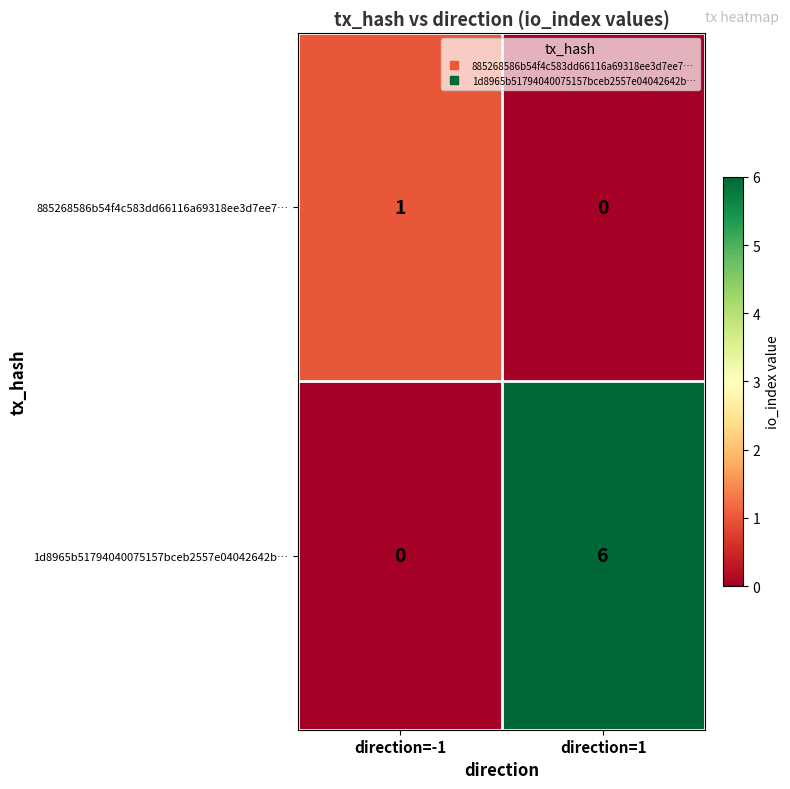

At which category is the sum across all series the highest?

direction=1